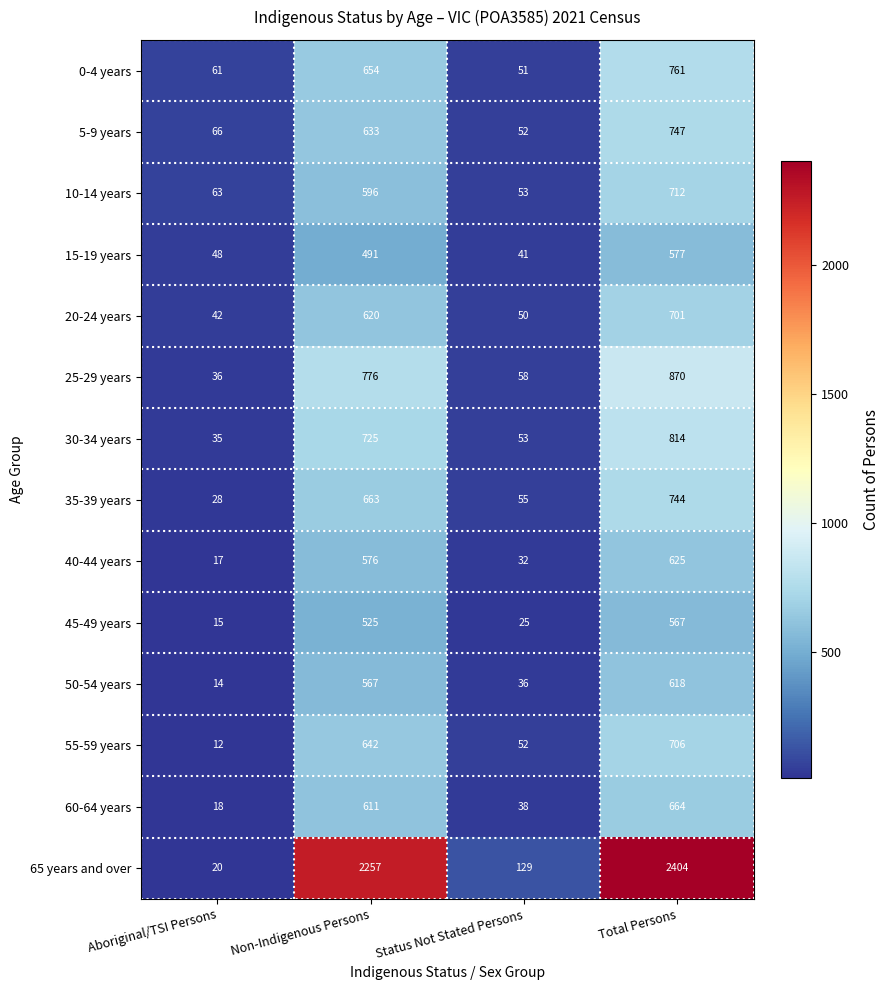

What is the sum of the 5-9 years values at Aboriginal/TSI Persons and Total Persons?

813